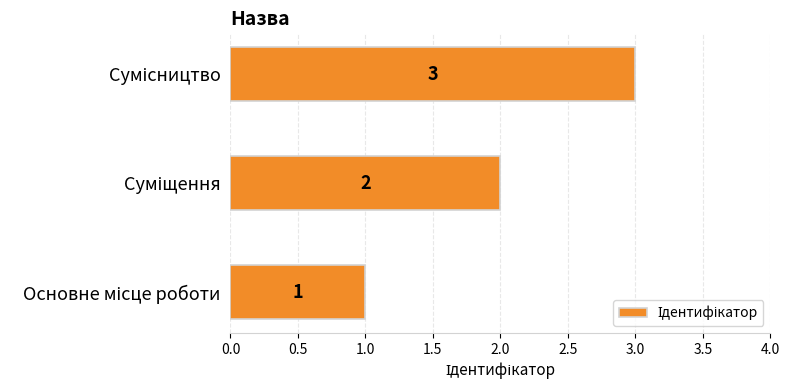

What is the difference between the maximum and minimum values?

2